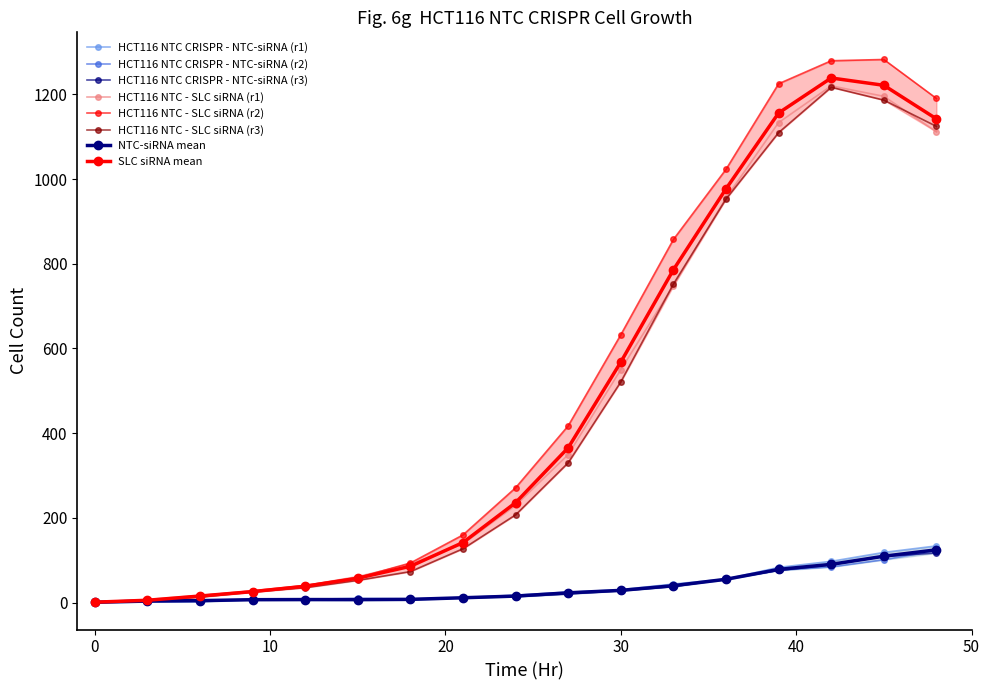

How many data points in HCT116 NTC CRISPR - NTC-siRNA (r2) are above 17?

9